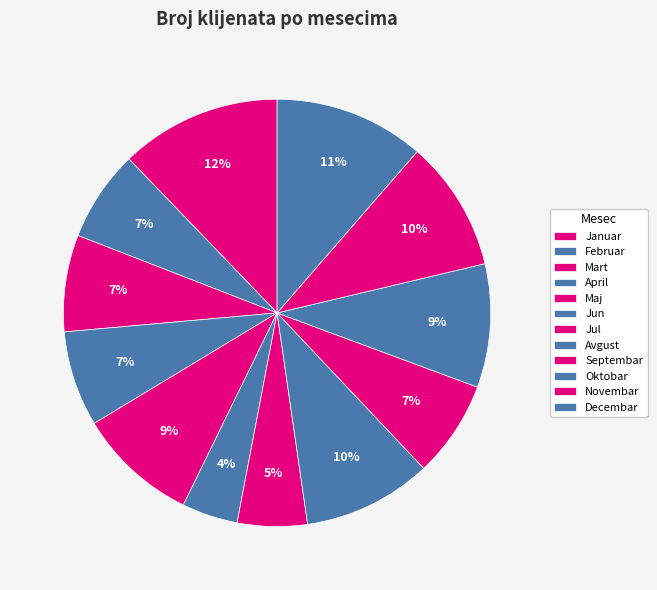

Does any single category account for the majority?

No